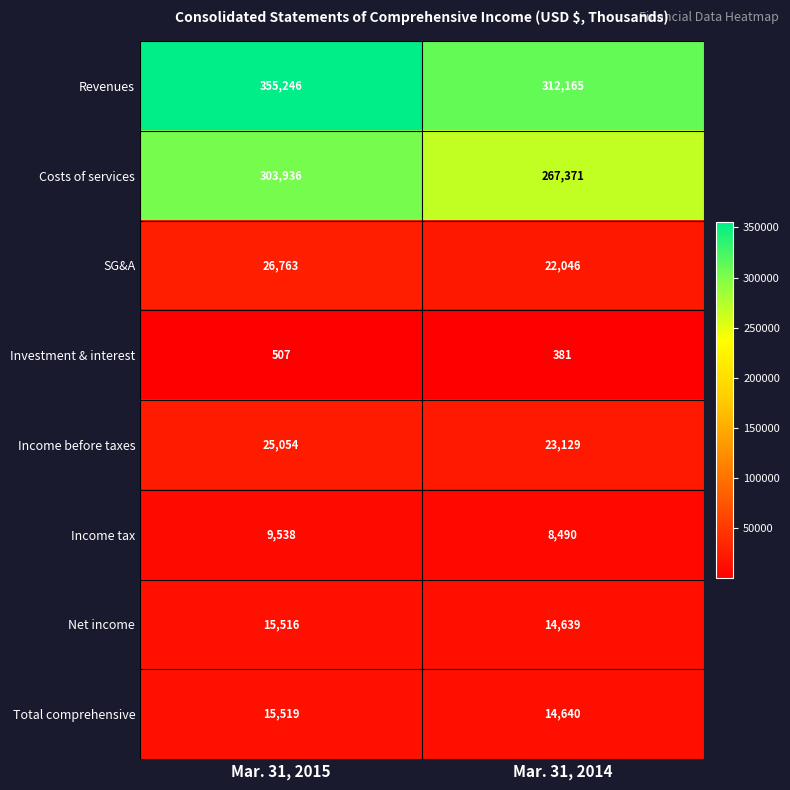

What is the difference between the highest and lowest values at Mar. 31, 2015?

354739